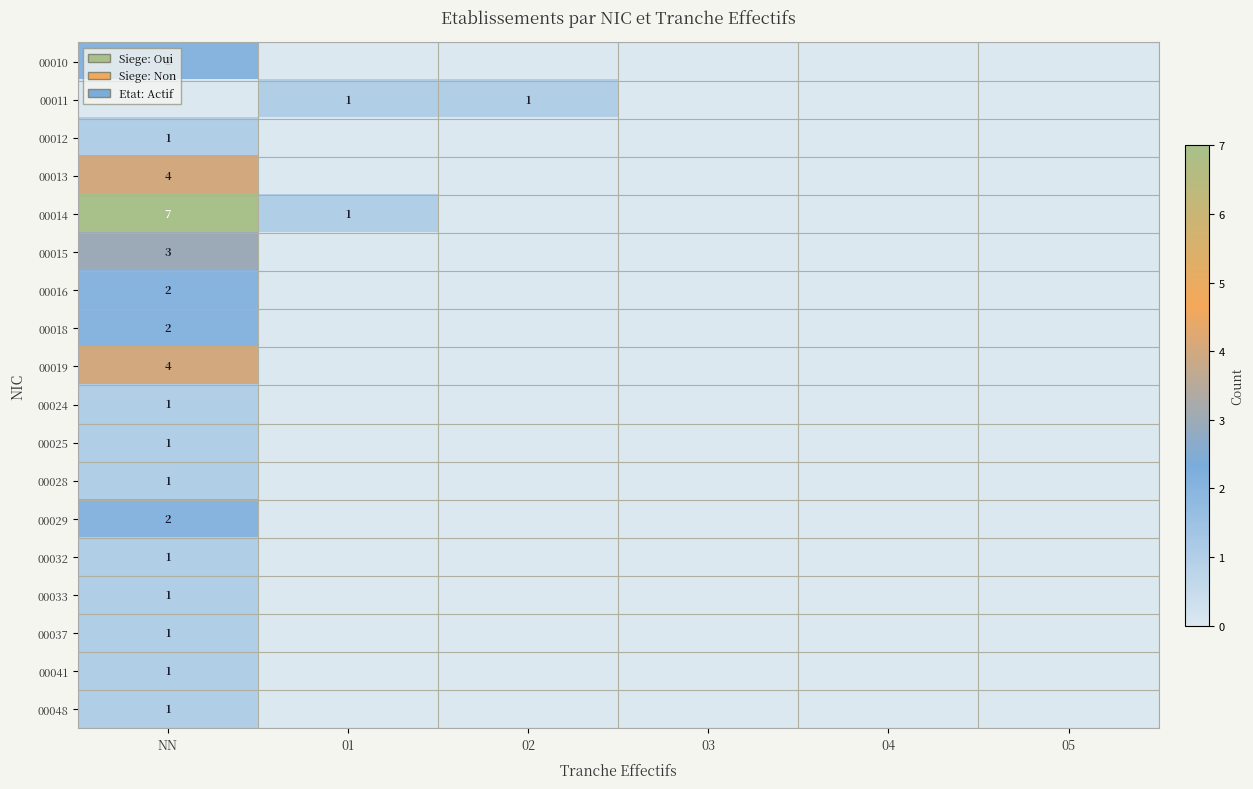

List the series in order of their peak value, lowest first.

00011, 00012, 00024, 00025, 00028, 00032, 00033, 00037, 00041, 00048, 00010, 00016, 00018, 00029, 00015, 00013, 00019, 00014